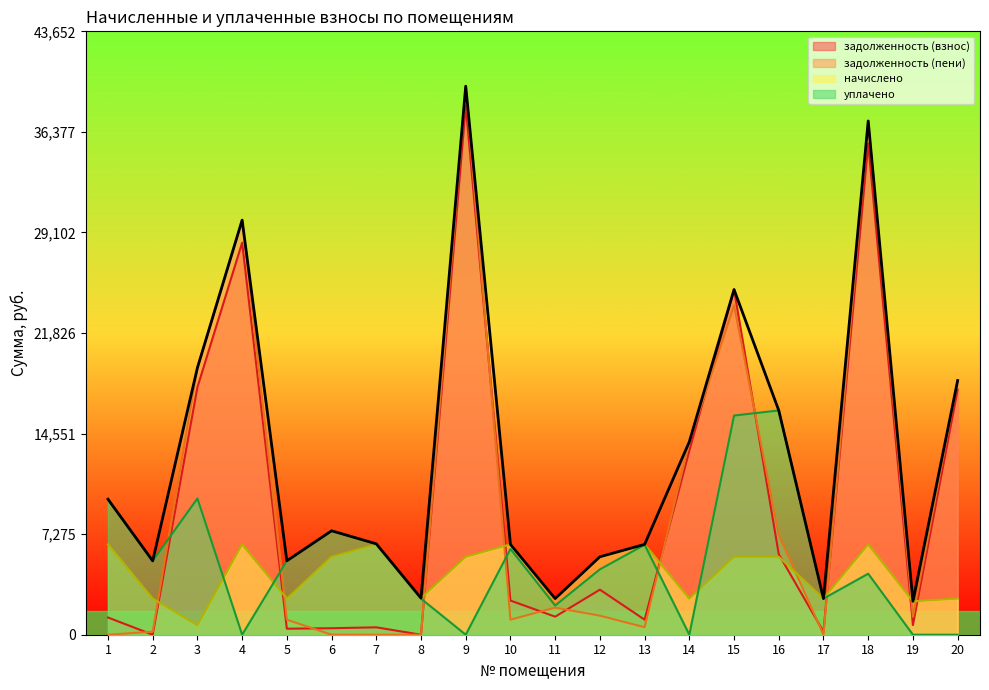

What is the spread (max minus min) of values at 12?

4260.0